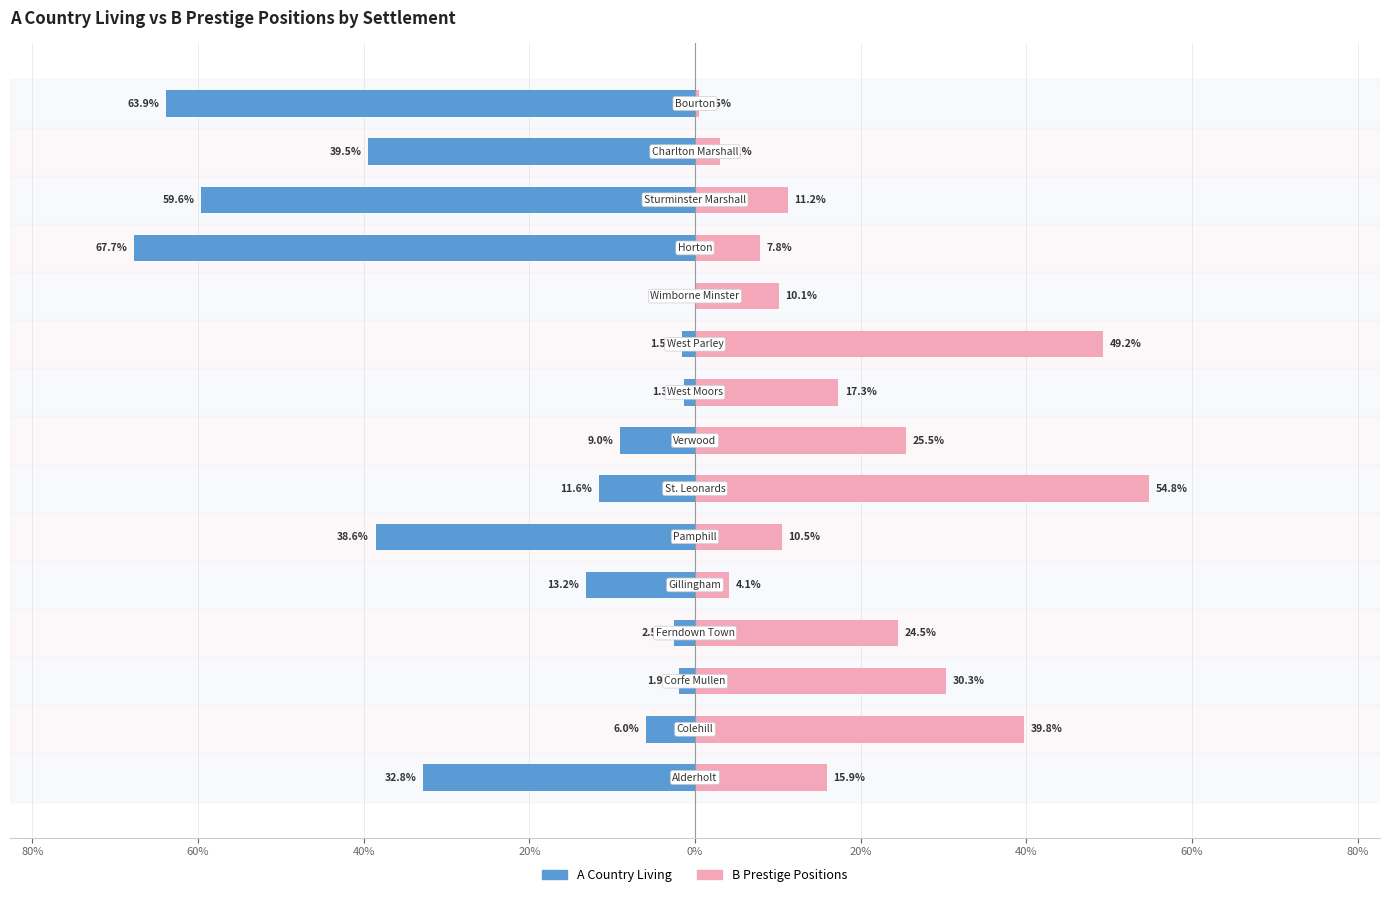

What is the difference between the second highest and second lowest values in the A Country Living series?

62.6